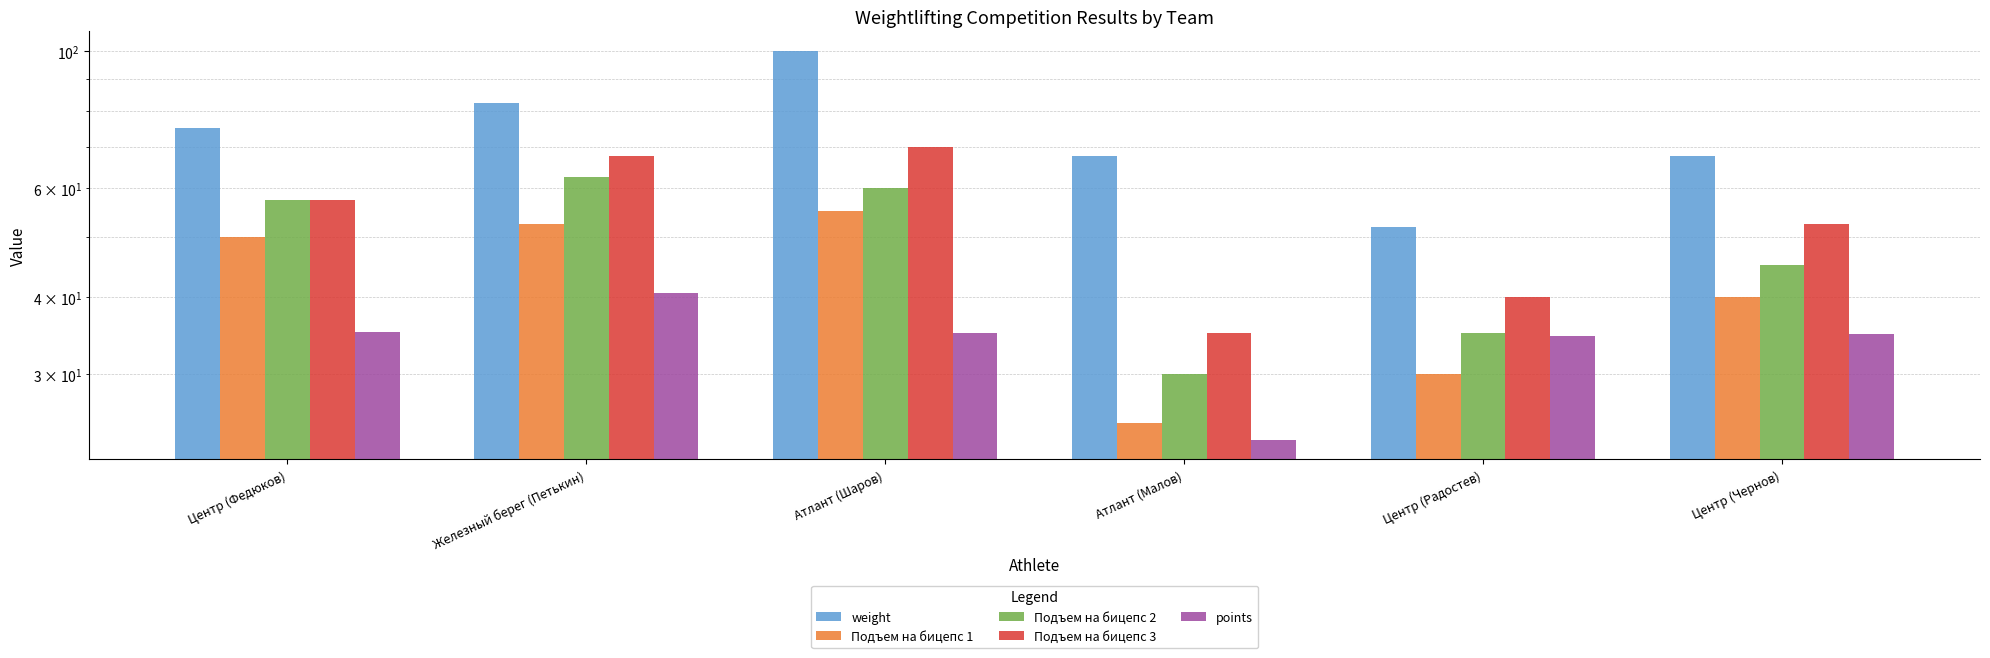

What position from the right is Атлант (Малов)?

3